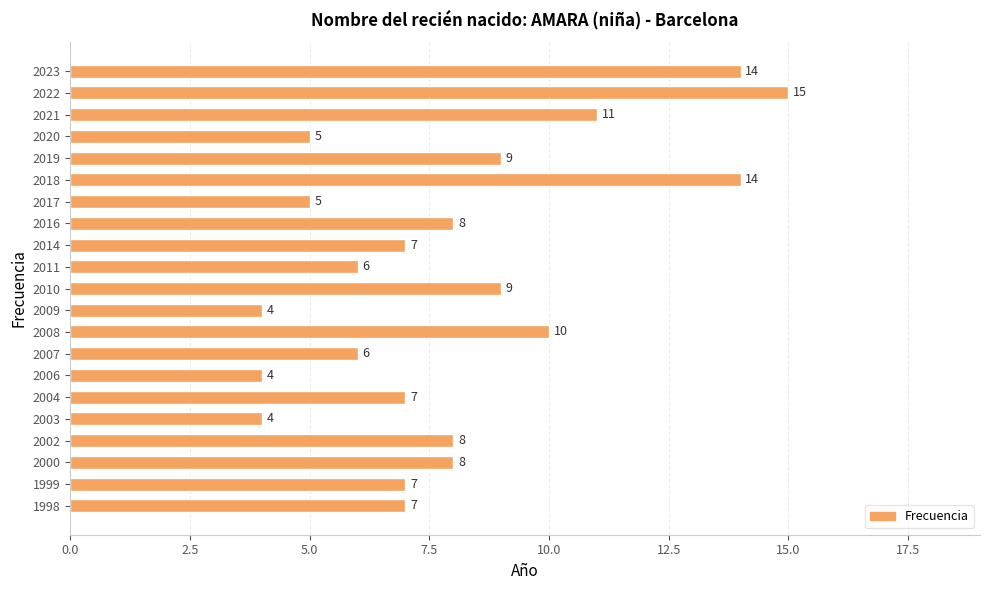

The chart shows a value of 4 at 2004. True or false?

False